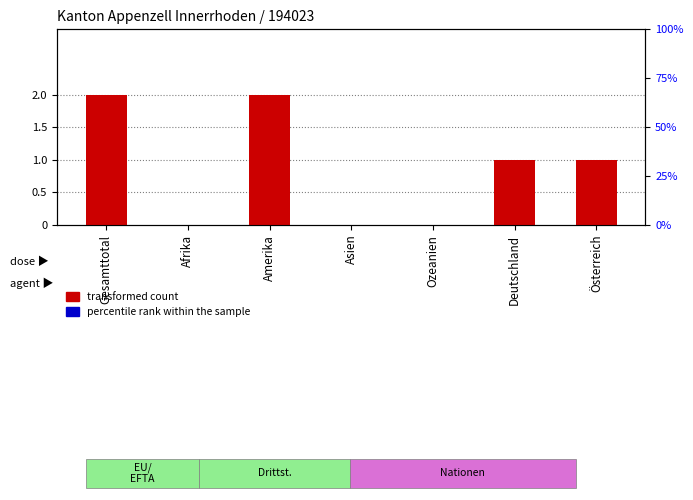

How many bars are there in total?

14